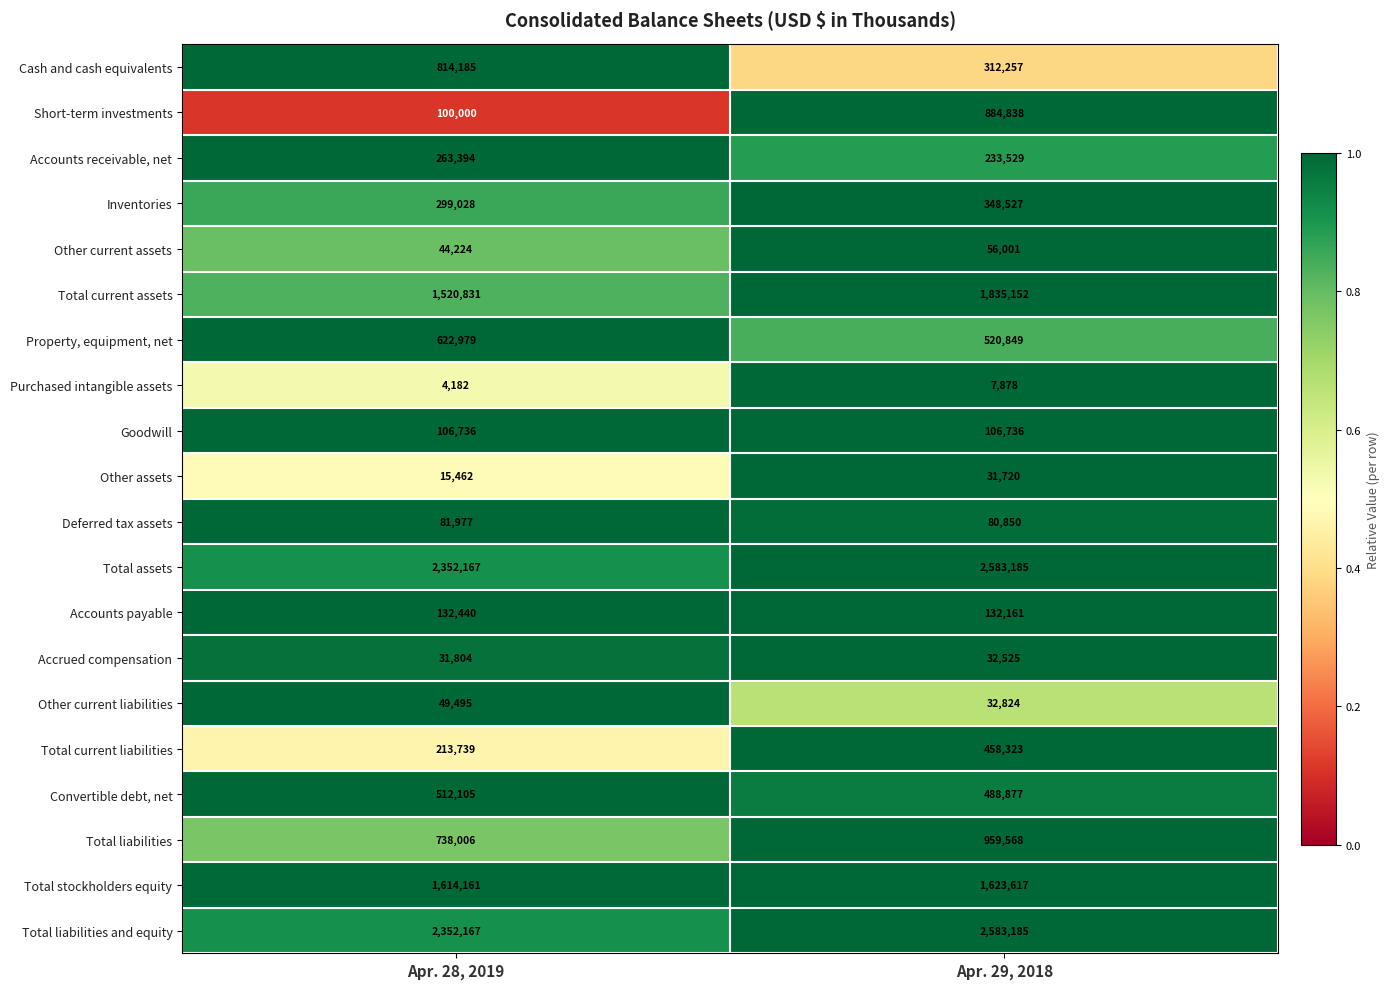

At which category is the sum across all series the highest?

Apr. 29, 2018